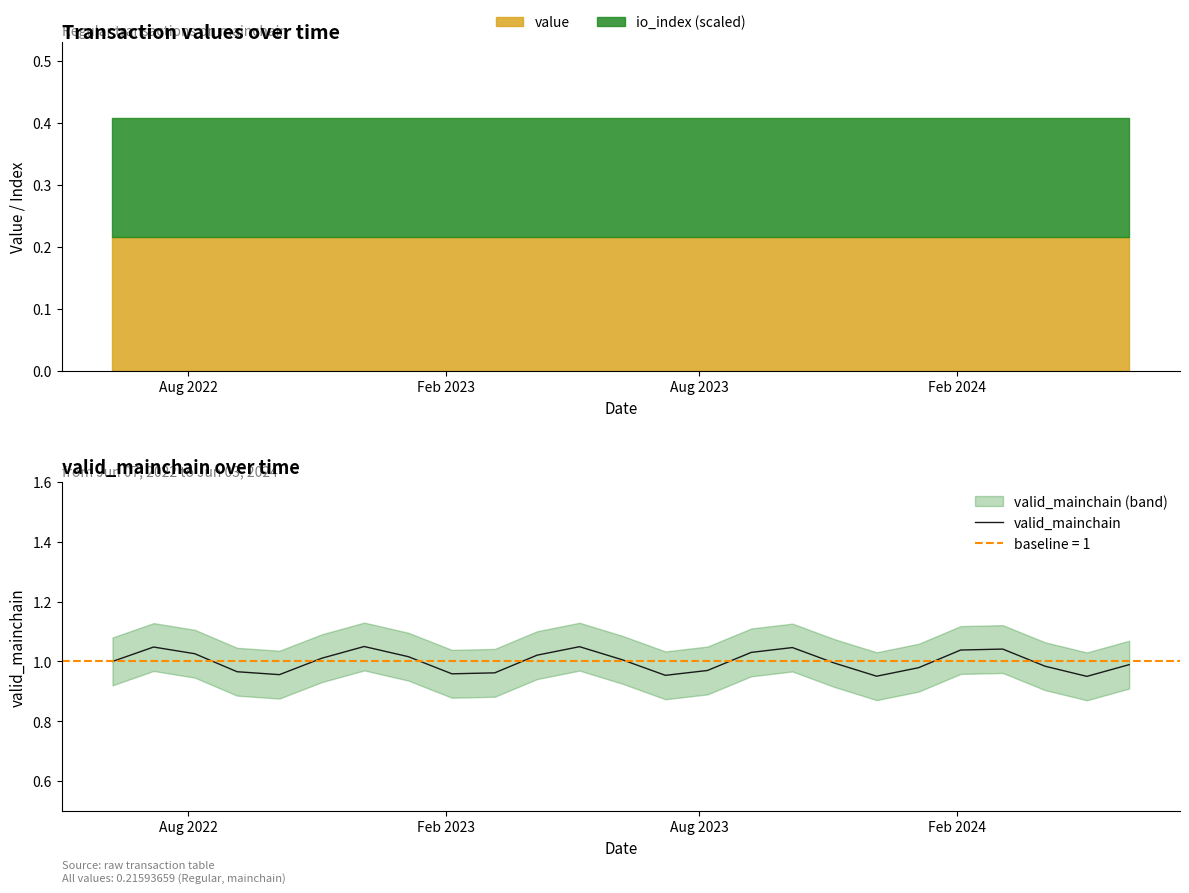

What is the sum of all values?

25.0